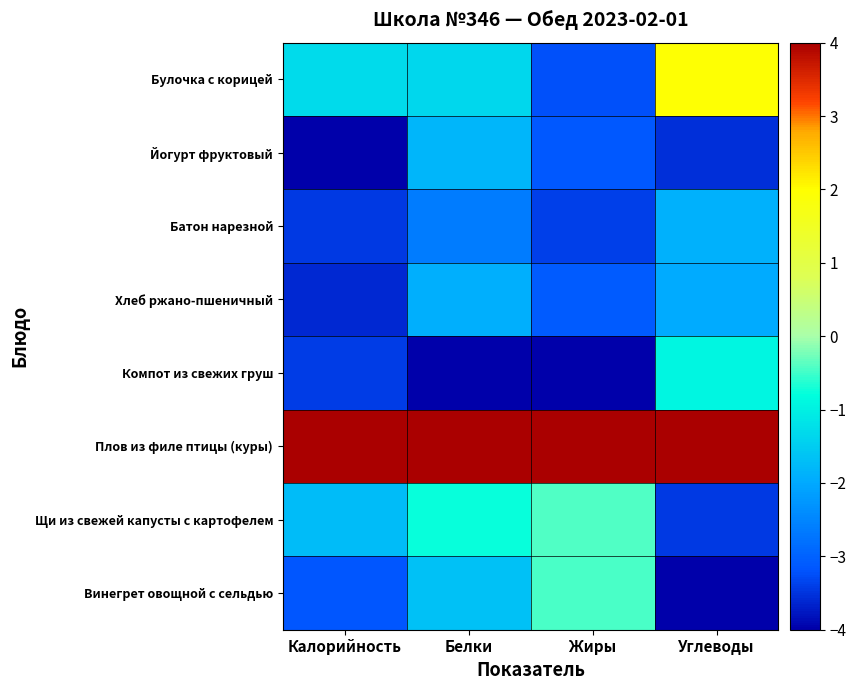

Reading left to right, transcribe all the data shown in this chart.

Винегрет овощной с сельдью: Калорийность=-3.2	Белки=-1.7	Жиры=-0.4	Углеводы=-4.0
Щи из свежей капусты с картофелем: Калорийность=-1.7	Белки=-0.8	Жиры=-0.4	Углеводы=-3.5
Плов из филе птицы (куры): Калорийность=4.0	Белки=4.0	Жиры=4.0	Углеводы=4.0
Компот из свежих груш: Калорийность=-3.4	Белки=-4.0	Жиры=-4.0	Углеводы=-0.9
Хлеб ржано-пшеничный: Калорийность=-3.6	Белки=-1.9	Жиры=-3.1	Углеводы=-2.0
Батон нарезной: Калорийность=-3.5	Белки=-2.6	Жиры=-3.4	Углеводы=-1.9
Йогурт фруктовый: Калорийность=-4.0	Белки=-1.8	Жиры=-3.1	Углеводы=-3.5
Булочка с корицей: Калорийность=-1.3	Белки=-1.4	Жиры=-3.2	Углеводы=2.0